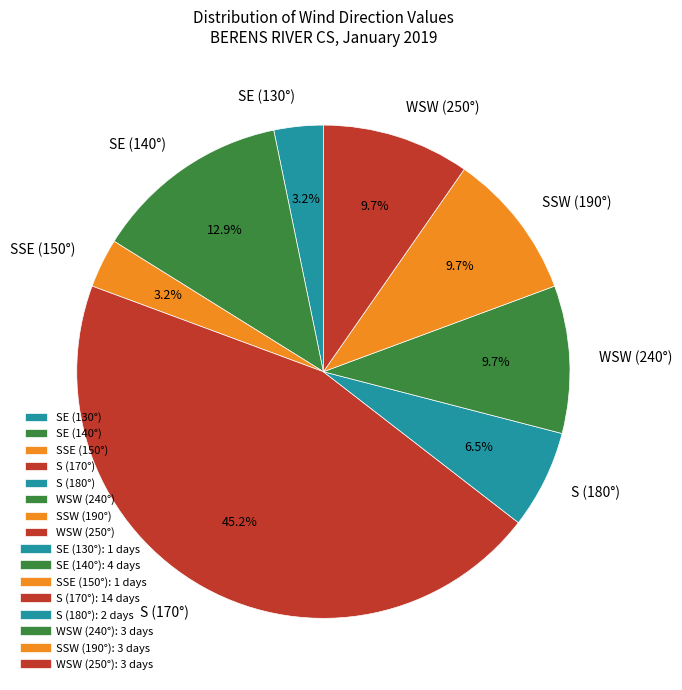

What percentage do S (180°) and SSE (150°) together represent?

9.7%